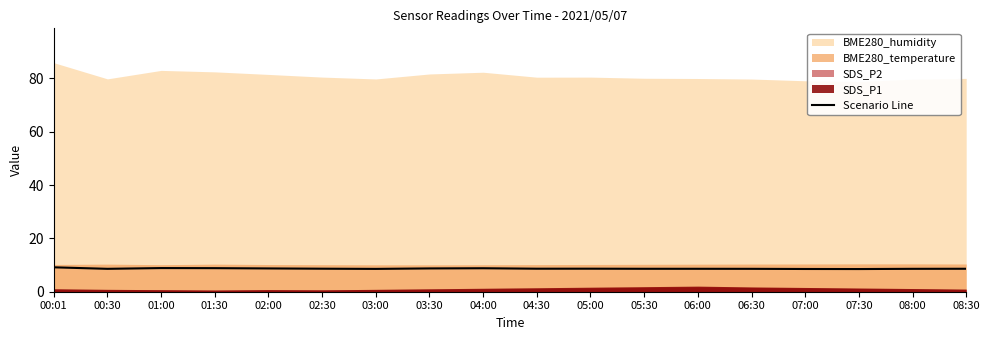

Where is the first local minimum?

00:30